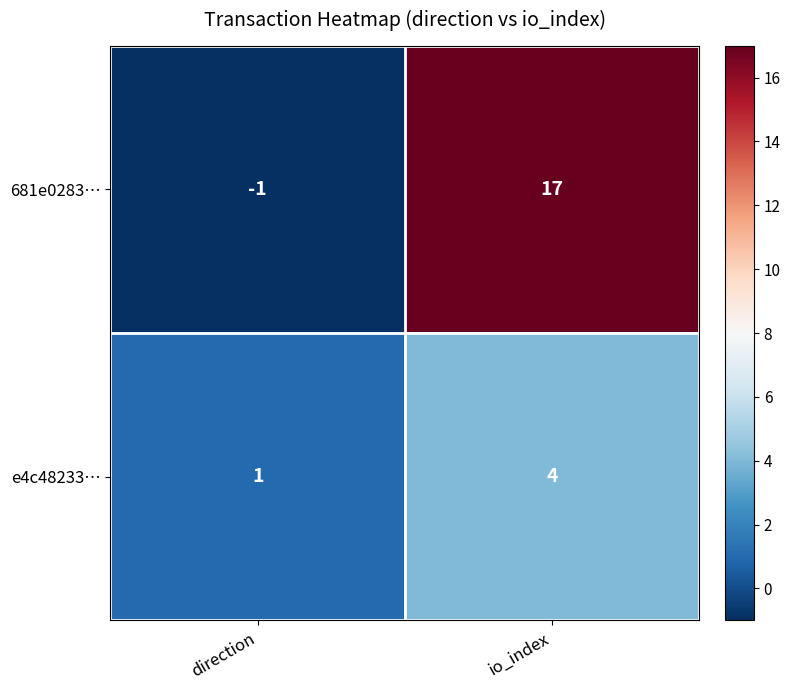

Between direction and io_index, which series saw the biggest shift?

681e0283…